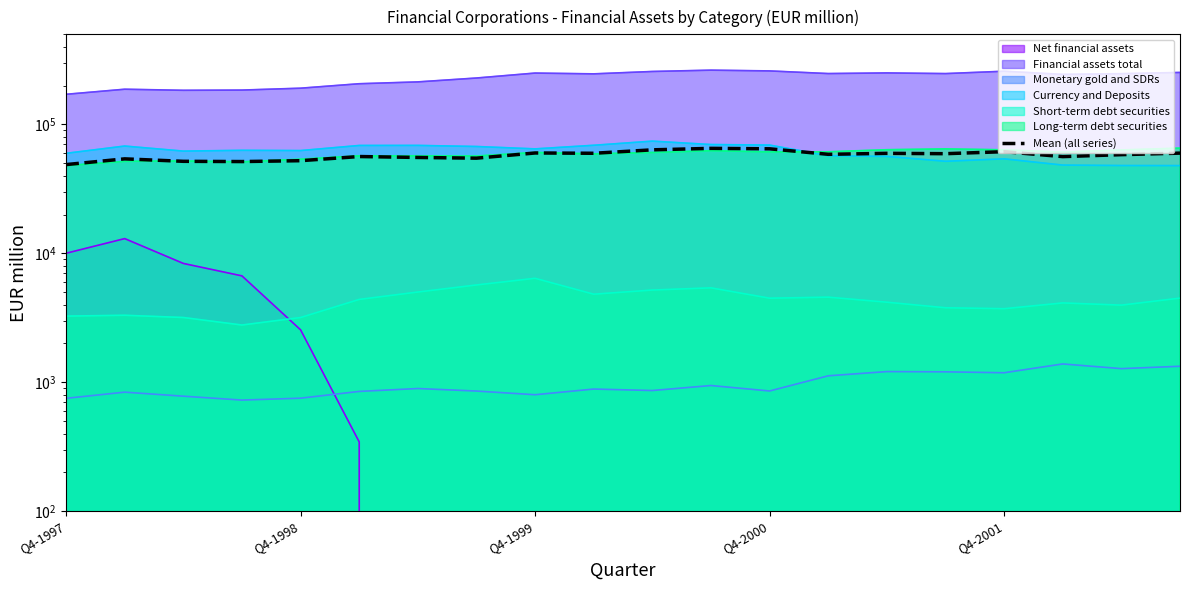

What is the change in value from 5 to 17?

-79.1